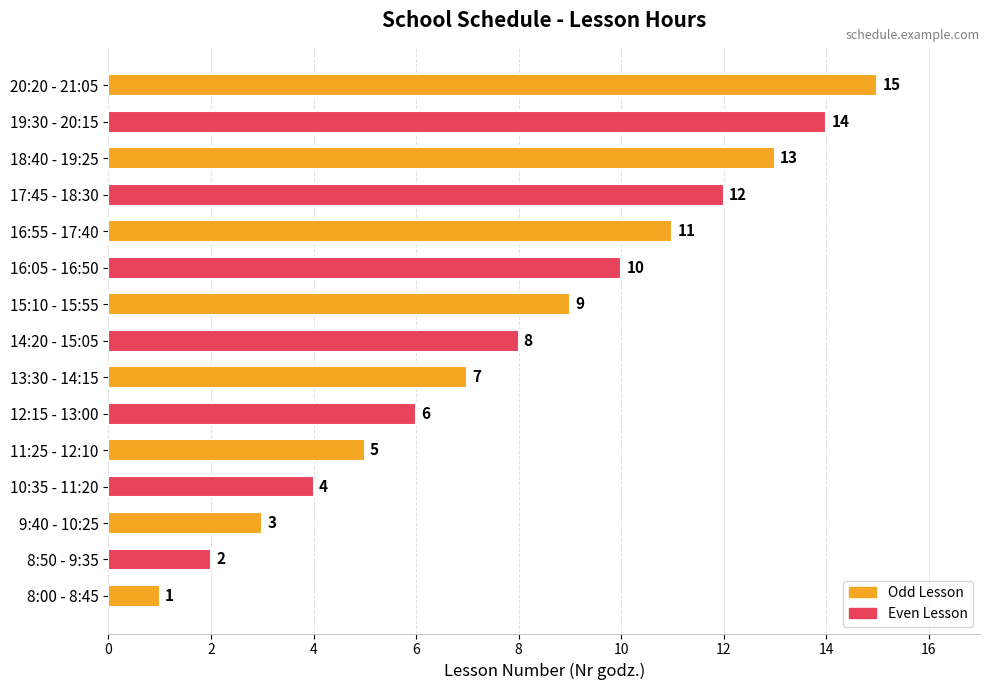

List the labels in order of value, smallest first.

8:00 - 8:45, 8:50 - 9:35, 9:40 - 10:25, 10:35 - 11:20, 11:25 - 12:10, 12:15 - 13:00, 13:30 - 14:15, 14:20 - 15:05, 15:10 - 15:55, 16:05 - 16:50, 16:55 - 17:40, 17:45 - 18:30, 18:40 - 19:25, 19:30 - 20:15, 20:20 - 21:05